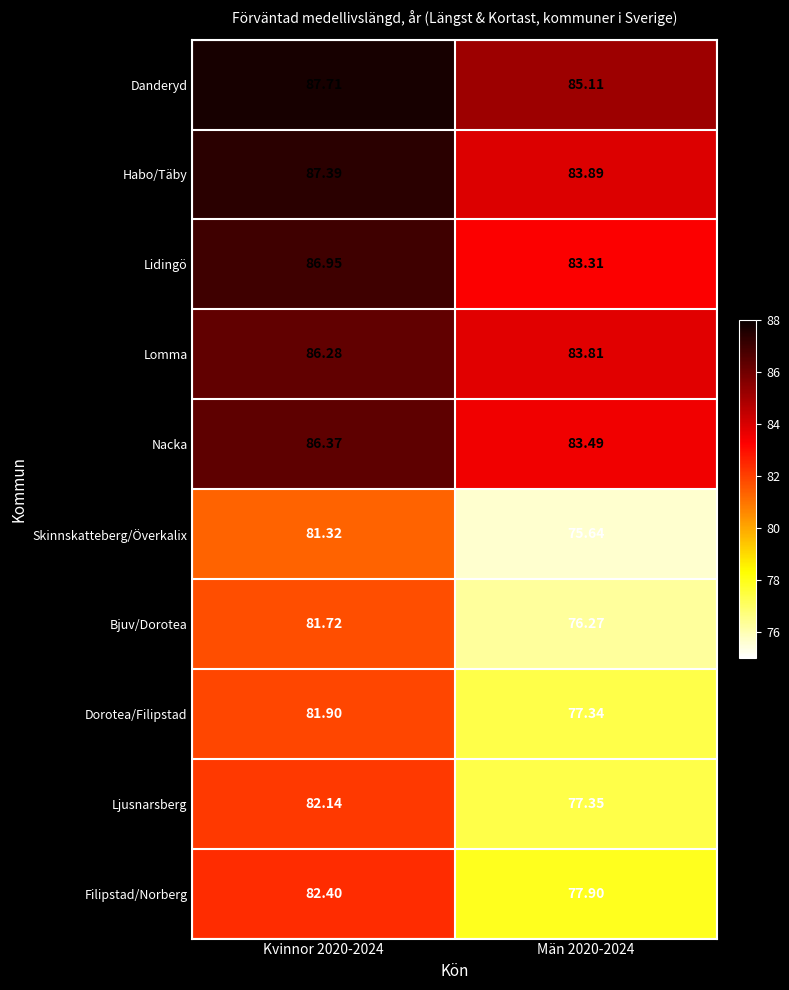

At Kvinnor 2020-2024, list the series in order from largest to smallest.

Danderyd, Habo/Täby, Lidingö, Nacka, Lomma, Filipstad/Norberg, Ljusnarsberg, Dorotea/Filipstad, Bjuv/Dorotea, Skinnskatteberg/Överkalix